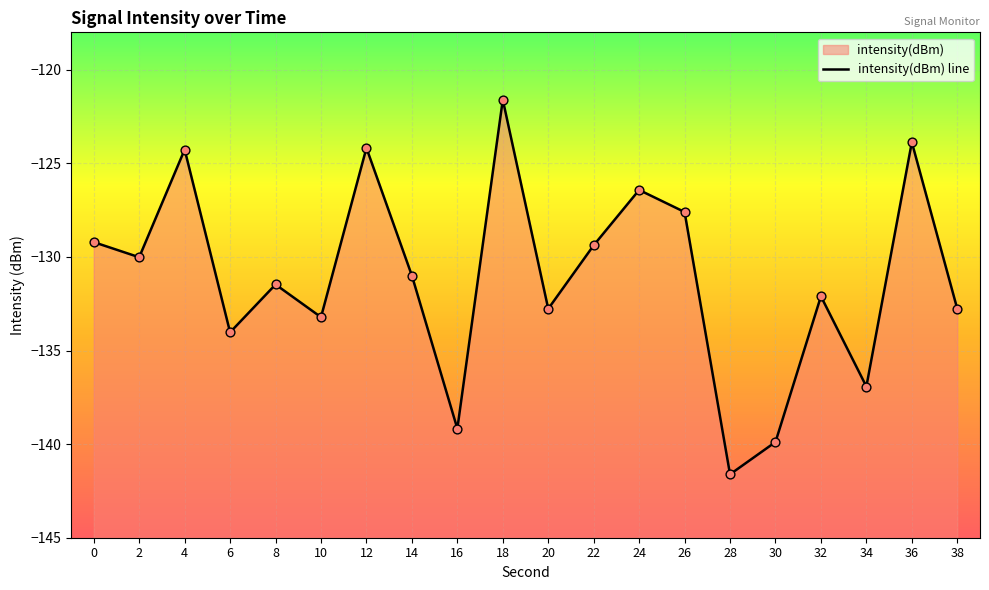

What is the change in value from 26 to 36?

+3.7